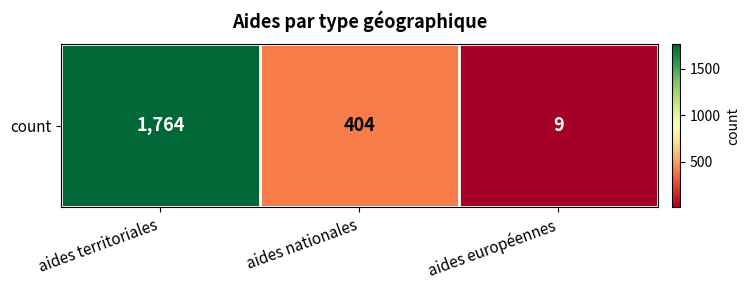

What is the sum of all values?

2177